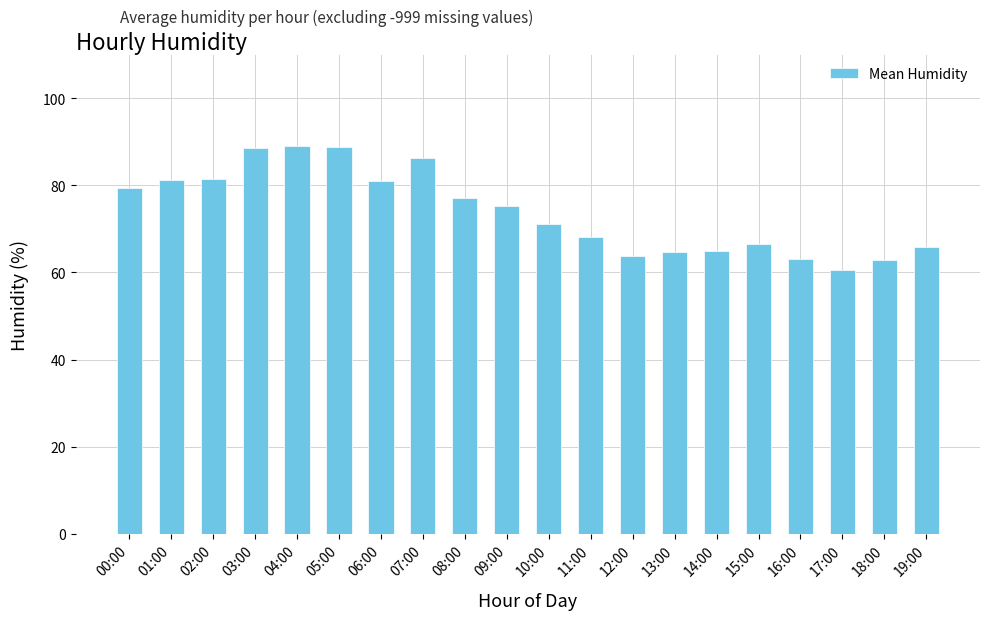

What is the maximum value shown in the chart?

89.0